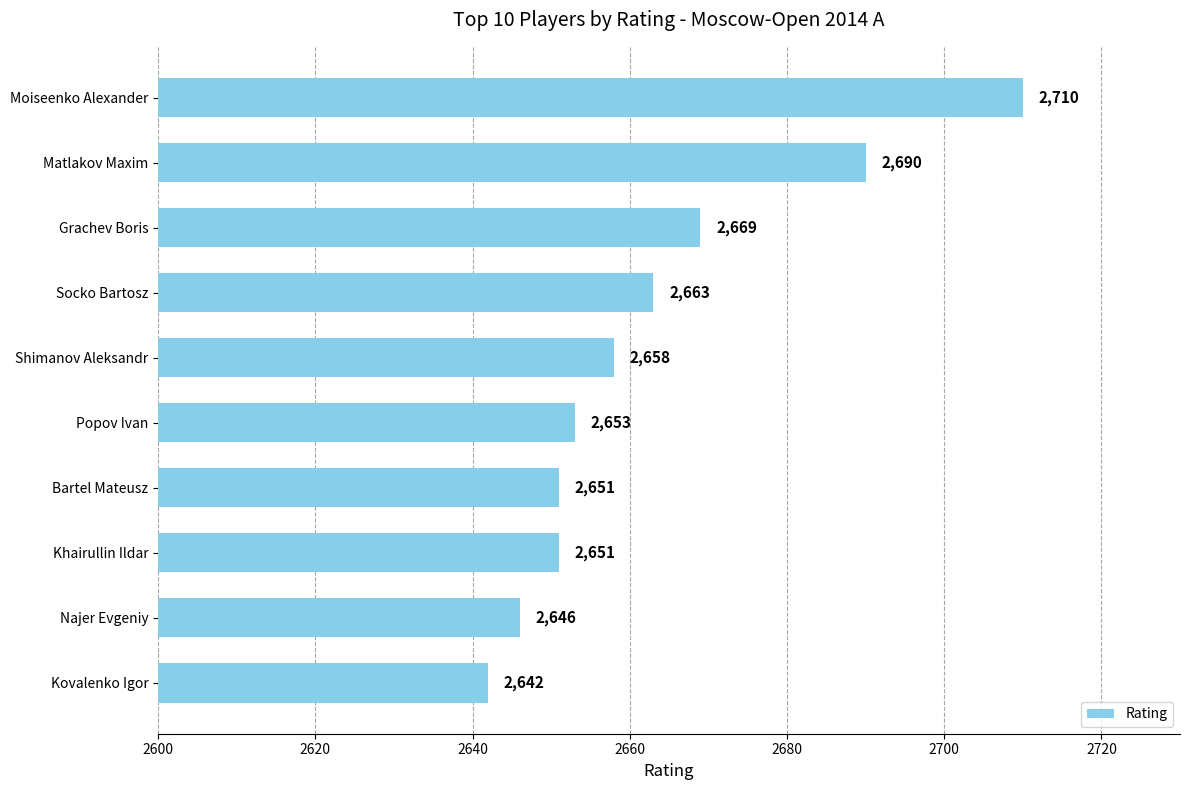

Which label corresponds to the smallest value in the chart?

Kovalenko Igor